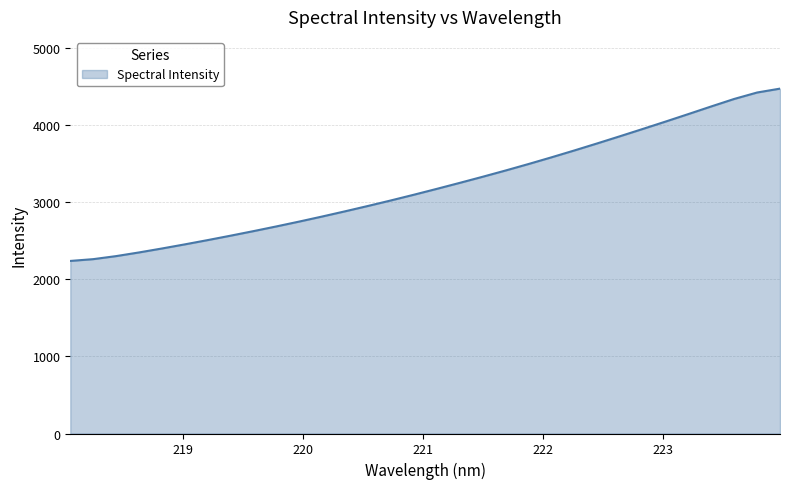

What is the difference between the maximum and minimum values?

2236.9